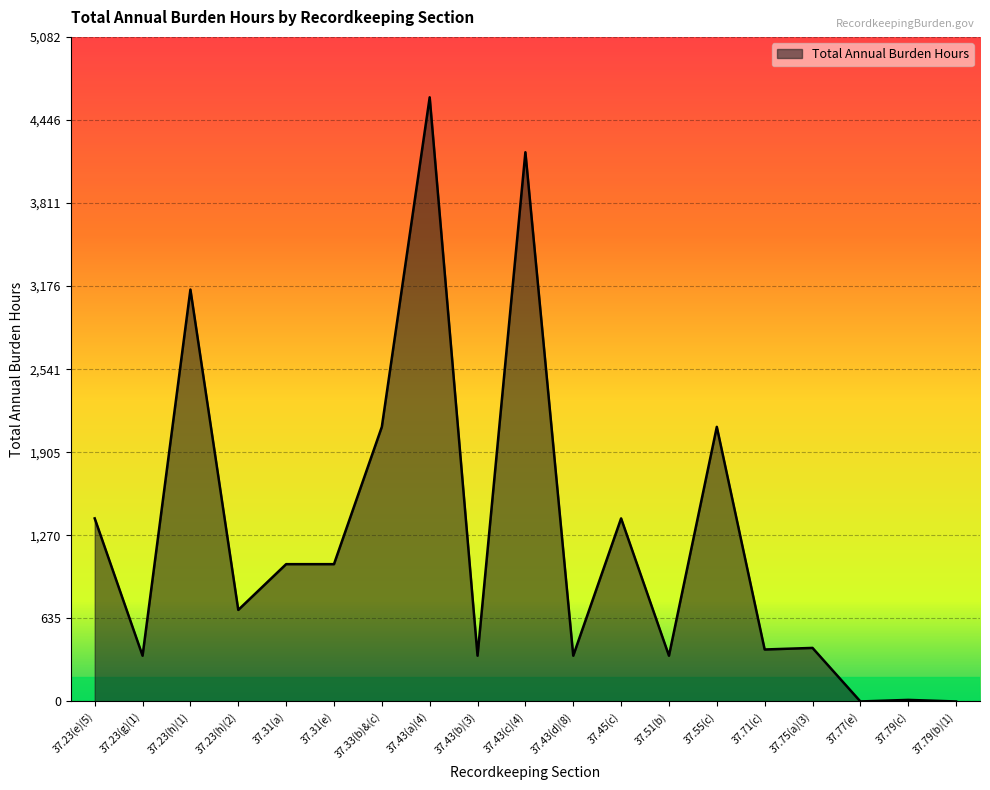

What is the change in value from 37.23(g)(1) to 37.33(b)&(c)?

+1750.0